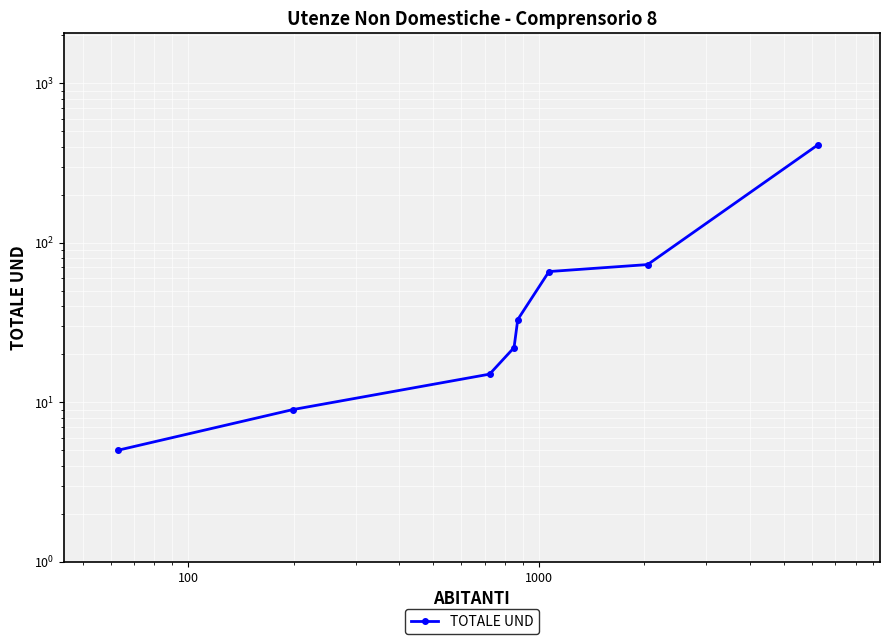

How many values are below 33?

4